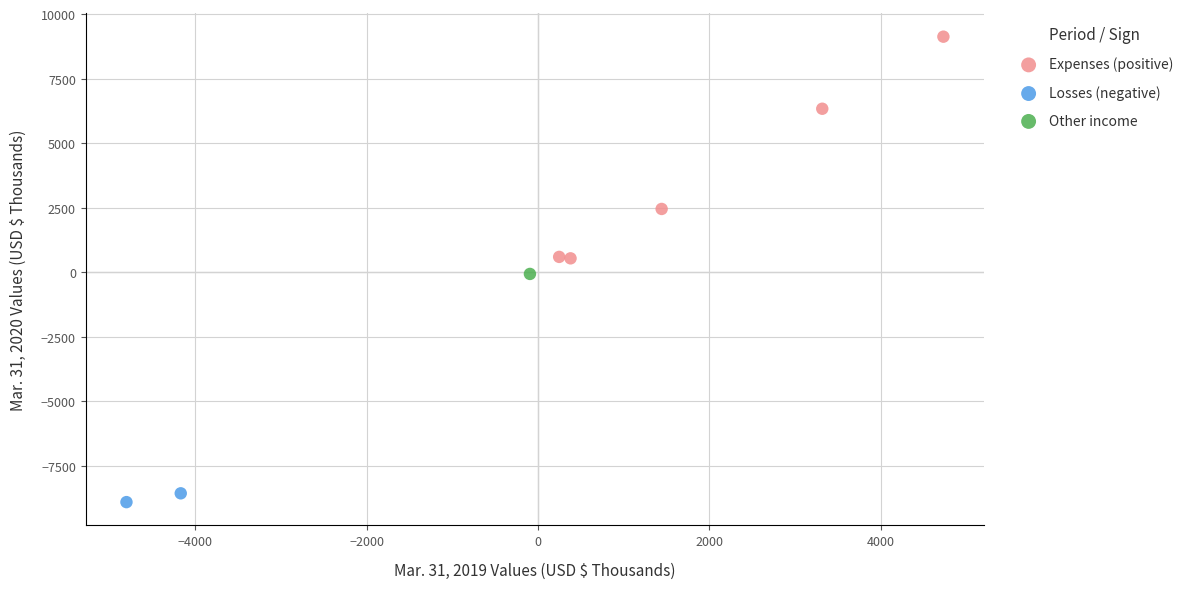

What are all the series names shown in the legend?

Expenses (positive), Losses (negative), Other income